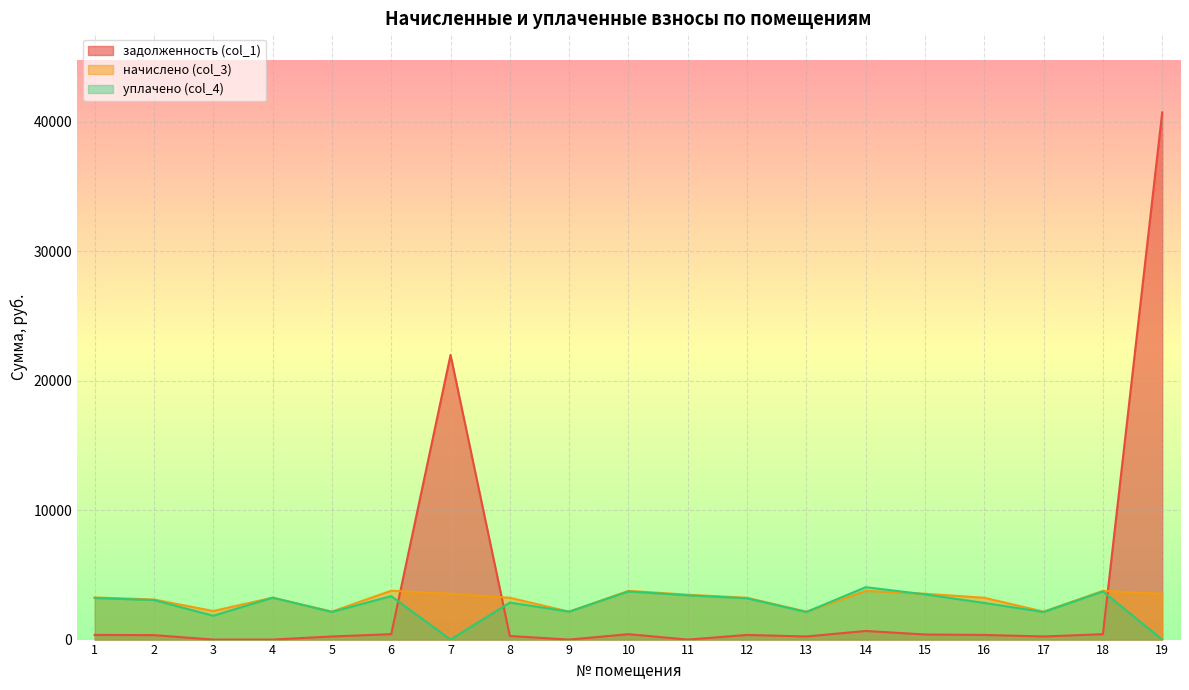

What is the approximate value of уплачено (col_4) at 4?

3238.5